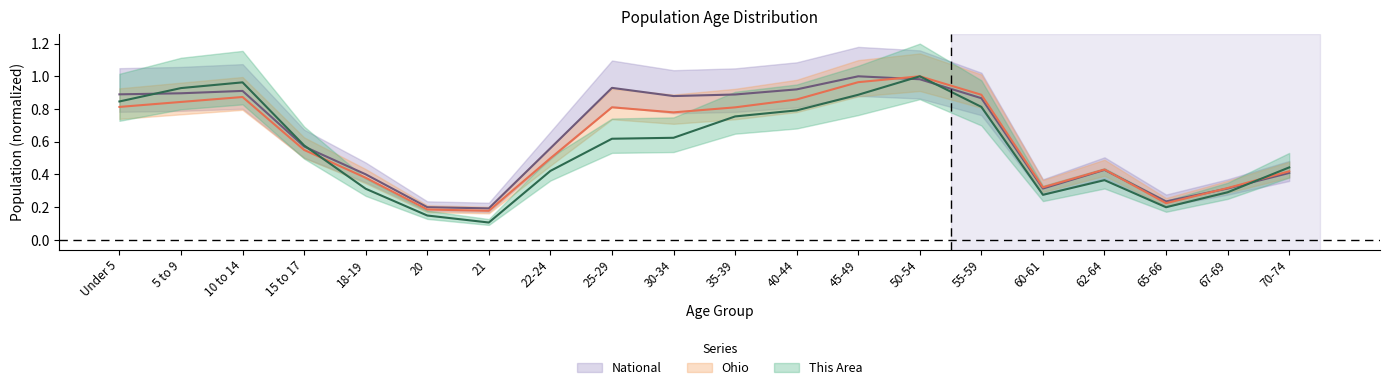

What is the value of the Ohio point at the 13th from the left?

1.0